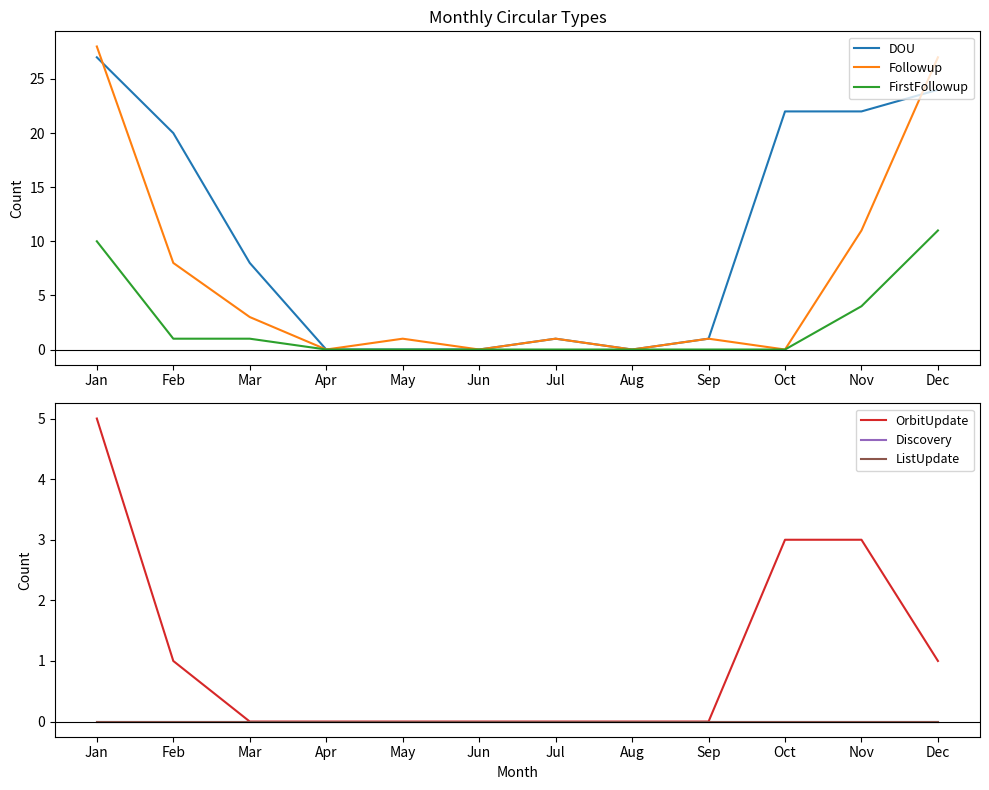

True or false: OrbitUpdate has more than 2 points higher than both neighbors.

False